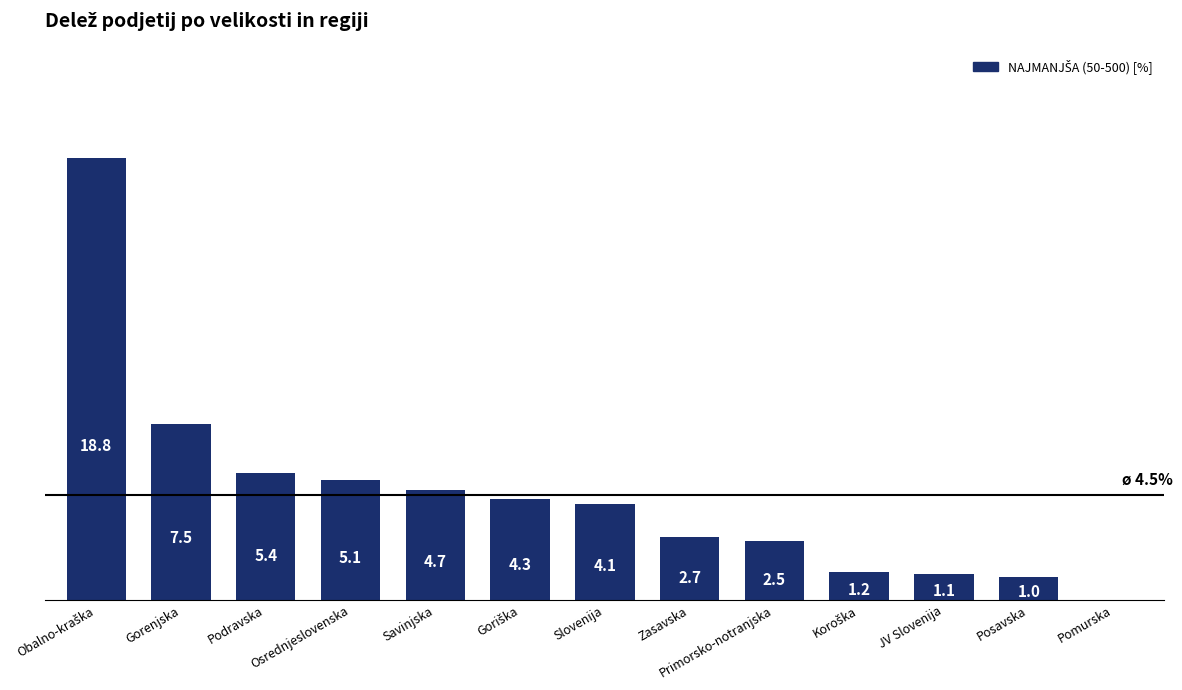

Which has a higher value, Gorenjska or Primorsko-notranjska?

Gorenjska